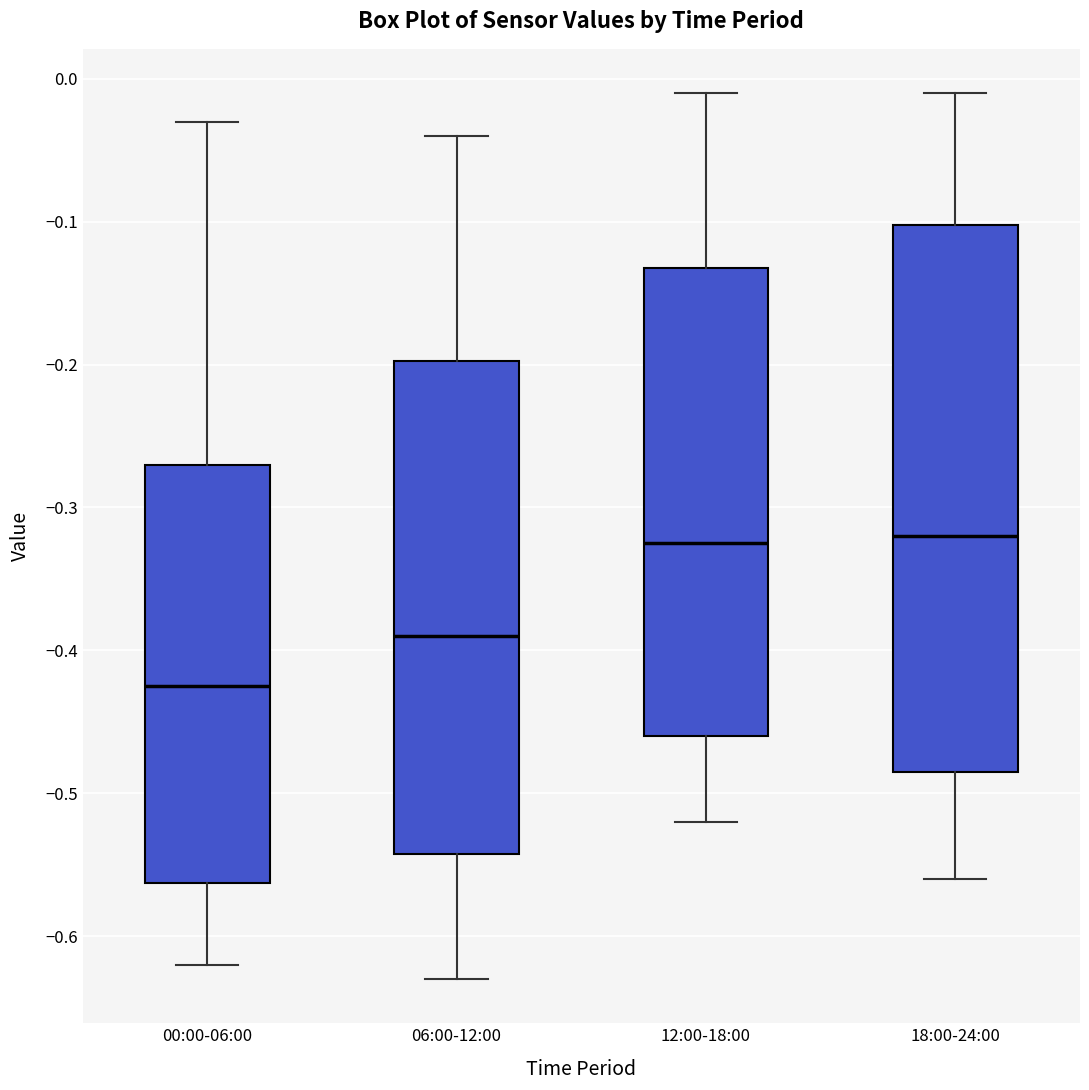

Reading left to right, transcribe this box plot: for each box, give where its median line is, the range the box spans, and where its two whiskers end, as read against the y-axis. The values are not printed on the chart, so give them approximately, as read against the axis.

00:00-06:00: median -0.42, box -0.56 to -0.27, whiskers -0.62 to -0.03
06:00-12:00: median -0.39, box -0.54 to -0.20, whiskers -0.63 to -0.04
12:00-18:00: median -0.32, box -0.46 to -0.13, whiskers -0.52 to -0.01
18:00-24:00: median -0.32, box -0.48 to -0.10, whiskers -0.56 to -0.01